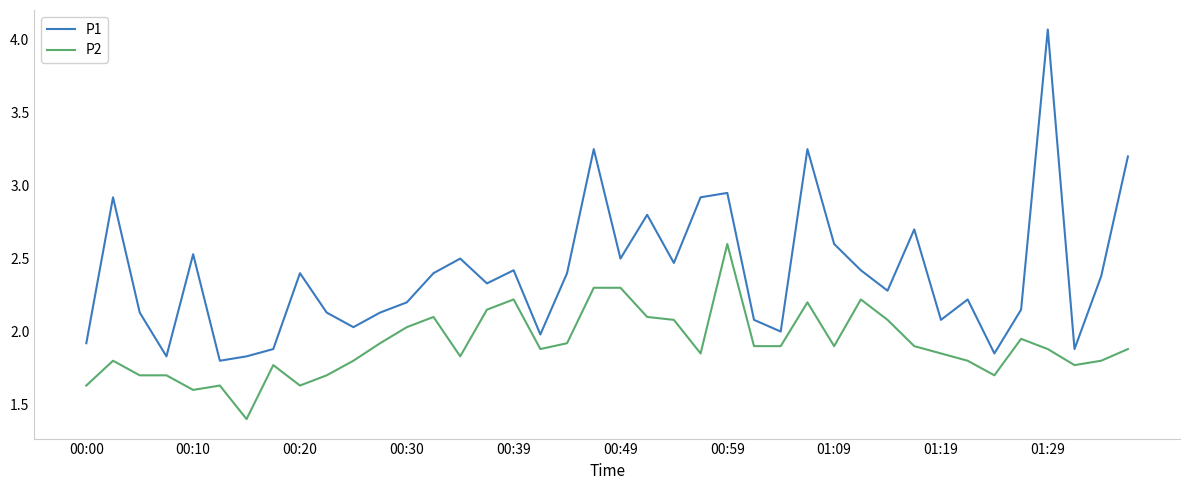

True or false: P1 and P2 cross at least once.

False